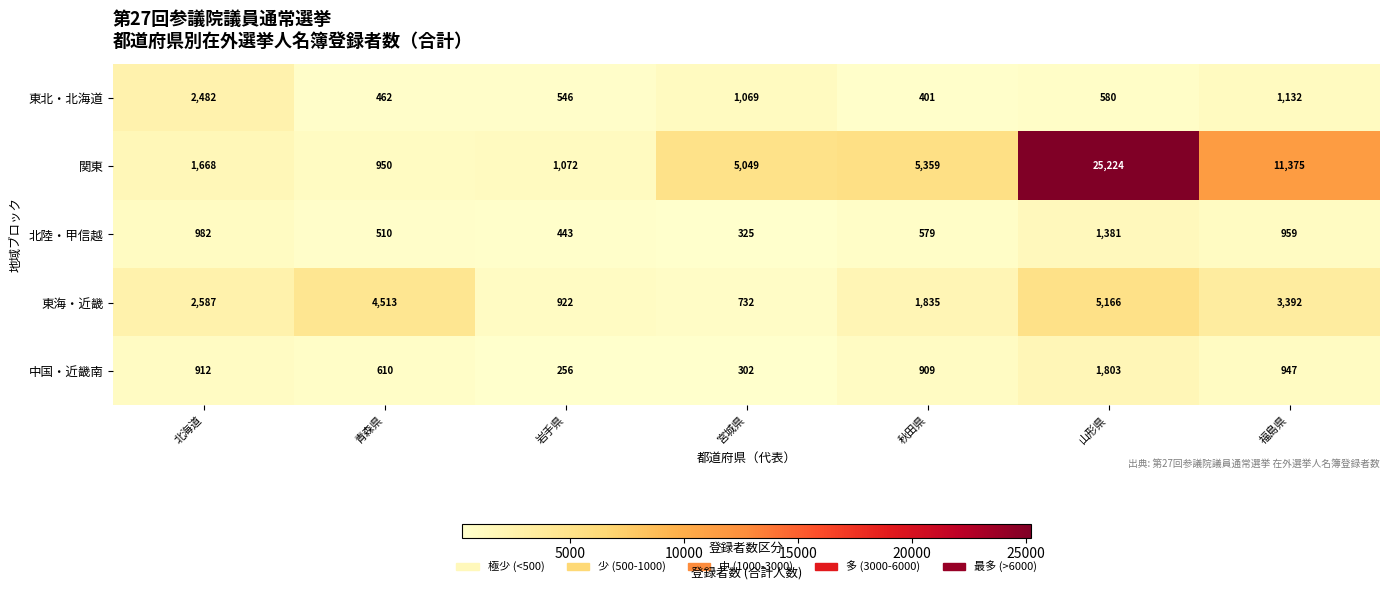

What is the maximum value shown in the chart?

25224